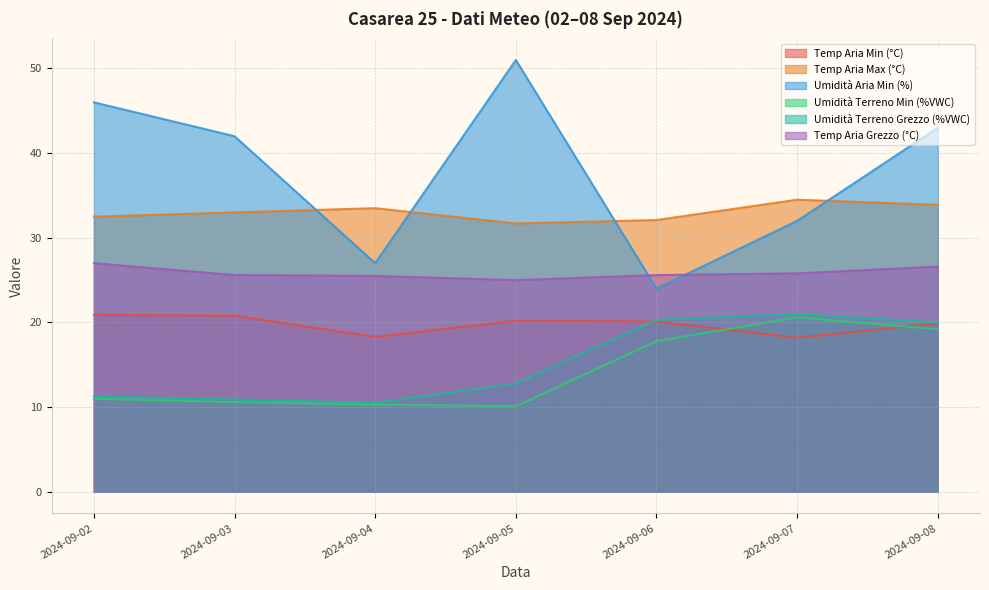

What is the greatest value displayed?

51.0